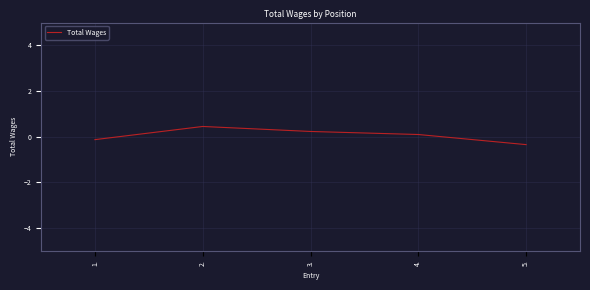

True or false: the data has more than 1 interior local peaks.

False